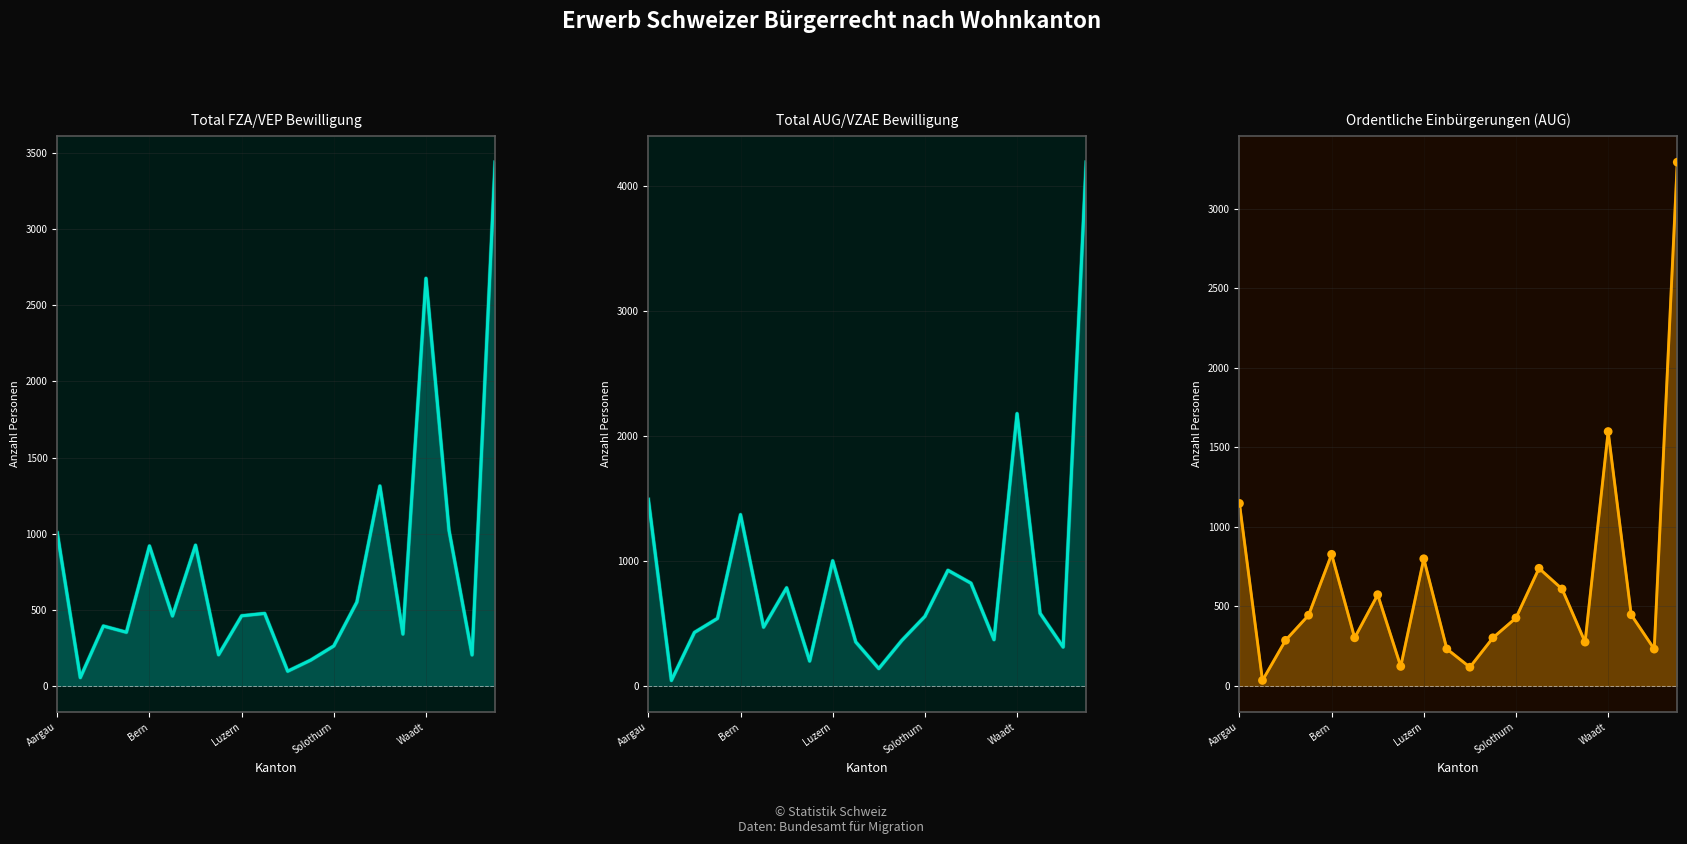

Which series reaches the minimum Y coordinate?

Ordentliche Einbürgerungen (AUG)